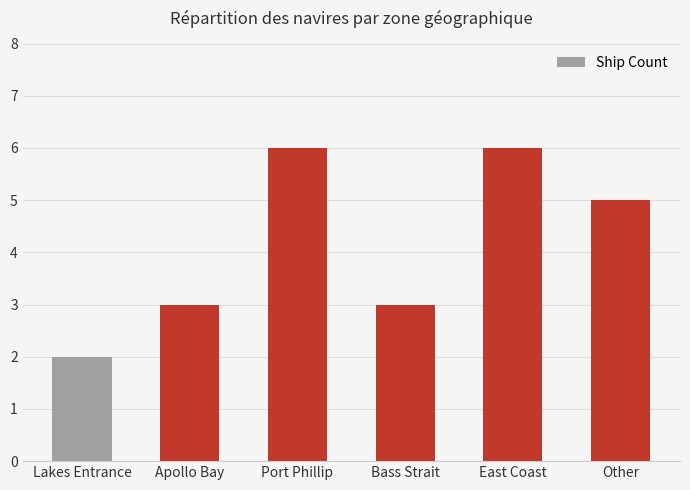

What is the minimum value shown in the chart?

2